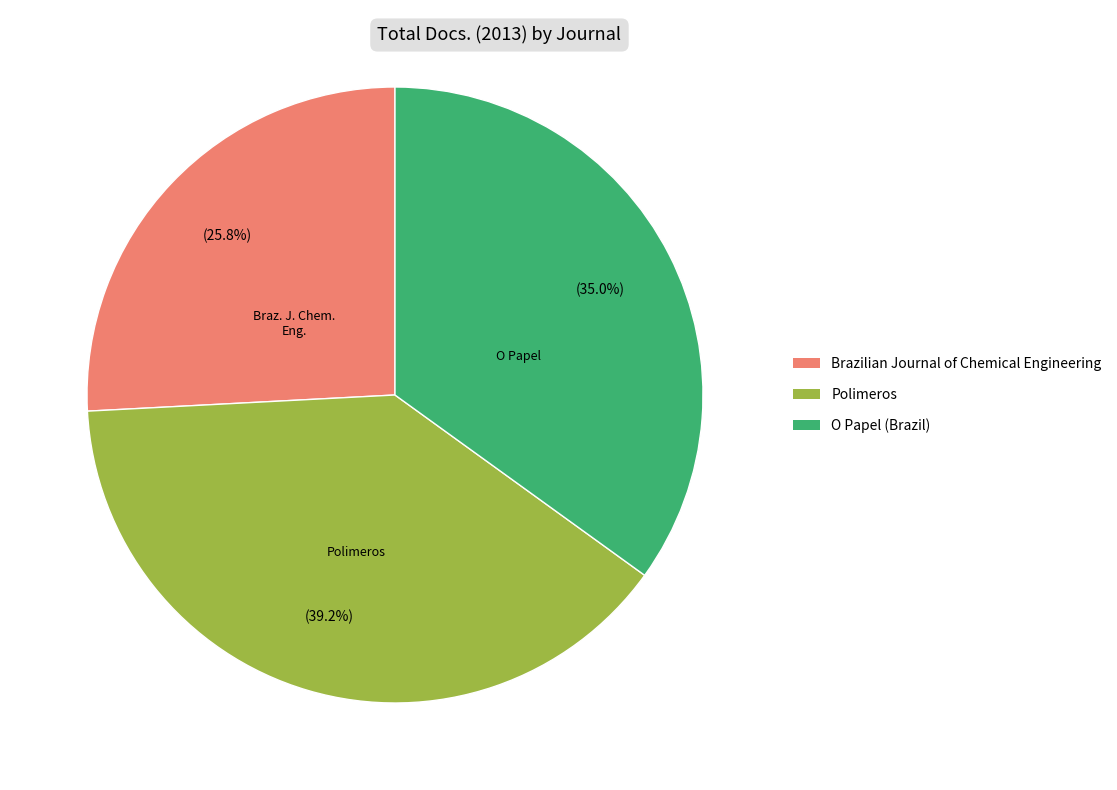

How many slices are in this pie chart?

3